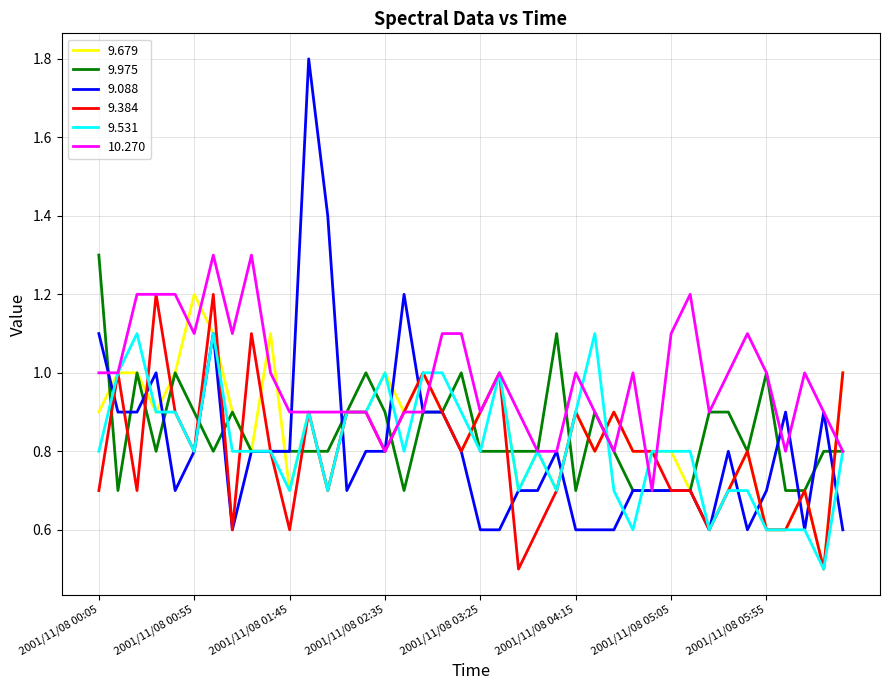

What is the difference between the maximum and minimum values in the 9.088 series?

1.2